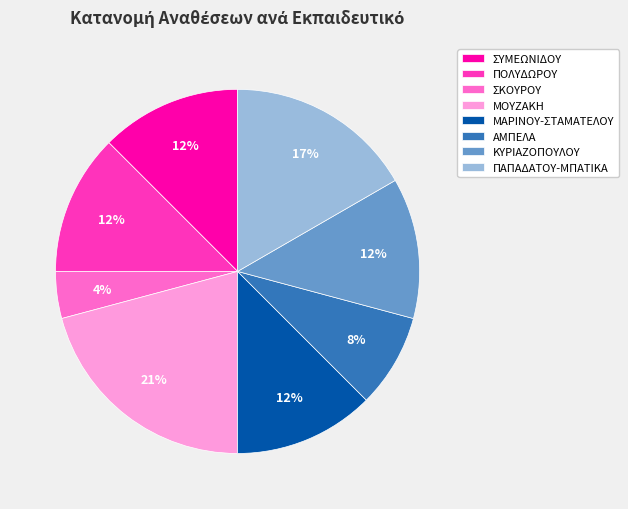

Is there a majority slice in this chart?

No